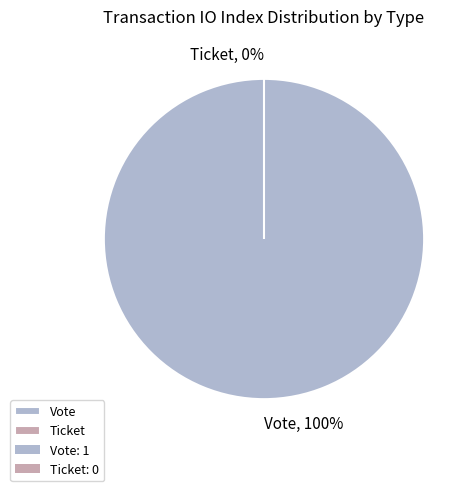

To the nearest percent, what is the difference between the Vote and Ticket slice percentages?

100%